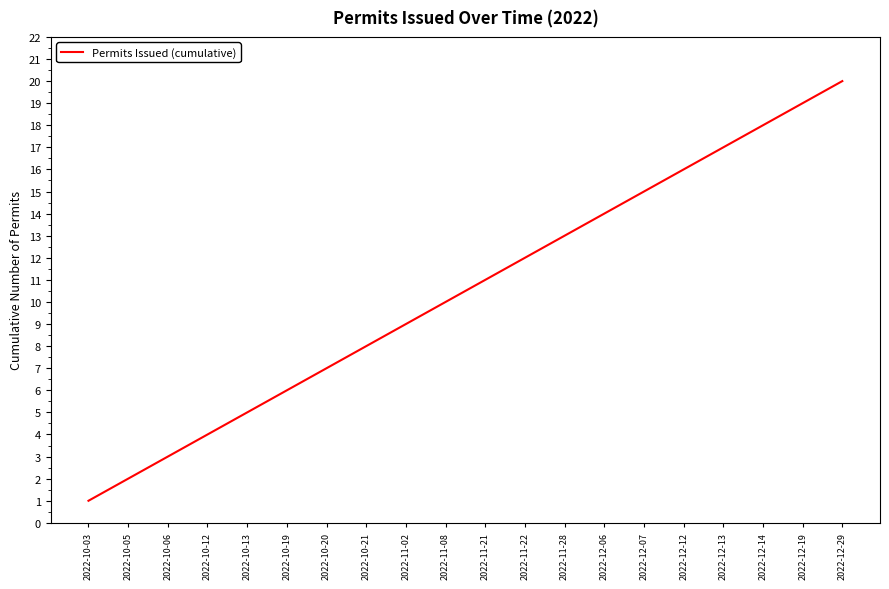

Approximately how many times larger is the value at 2022-11-28 compared to 2022-10-13?

2.6